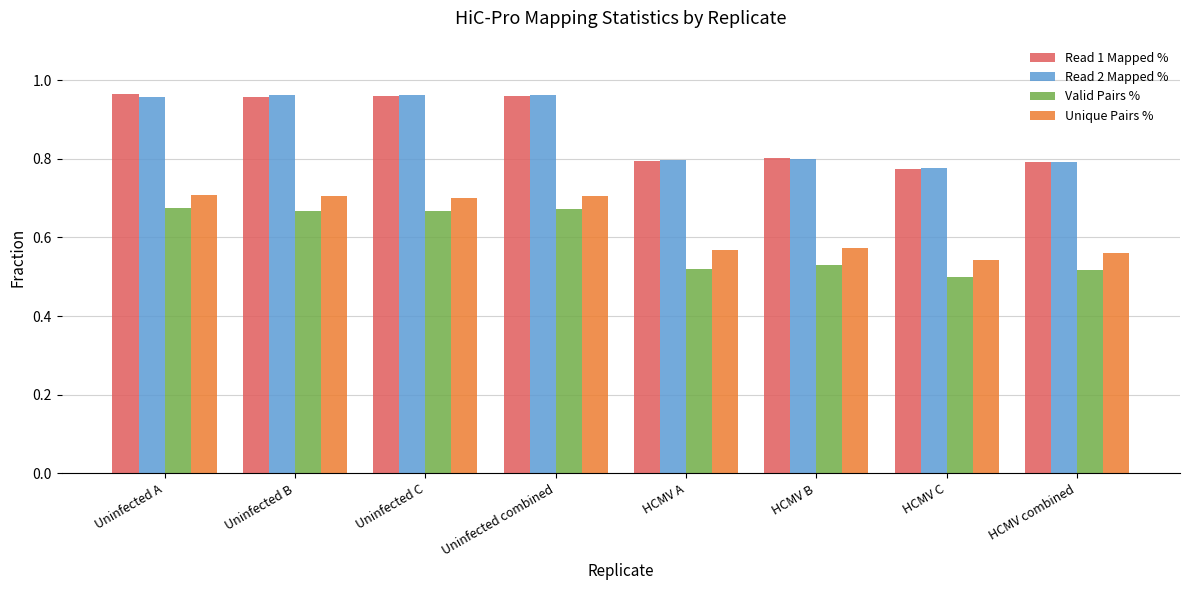

What is the difference between the highest and lowest values at HCMV A?

0.3